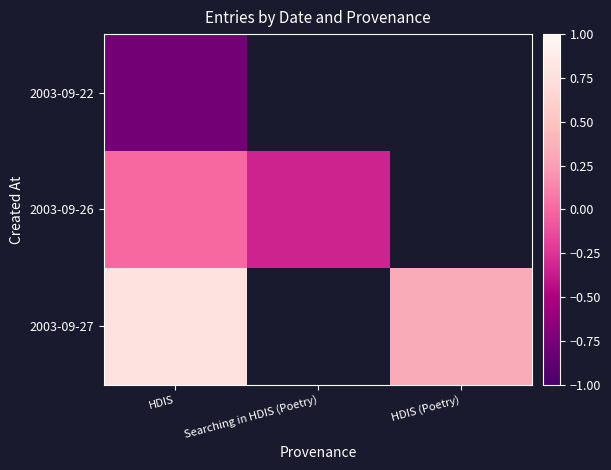

Rank the series by their maximum value, from highest to lowest.

2003-09-27, 2003-09-26, 2003-09-22